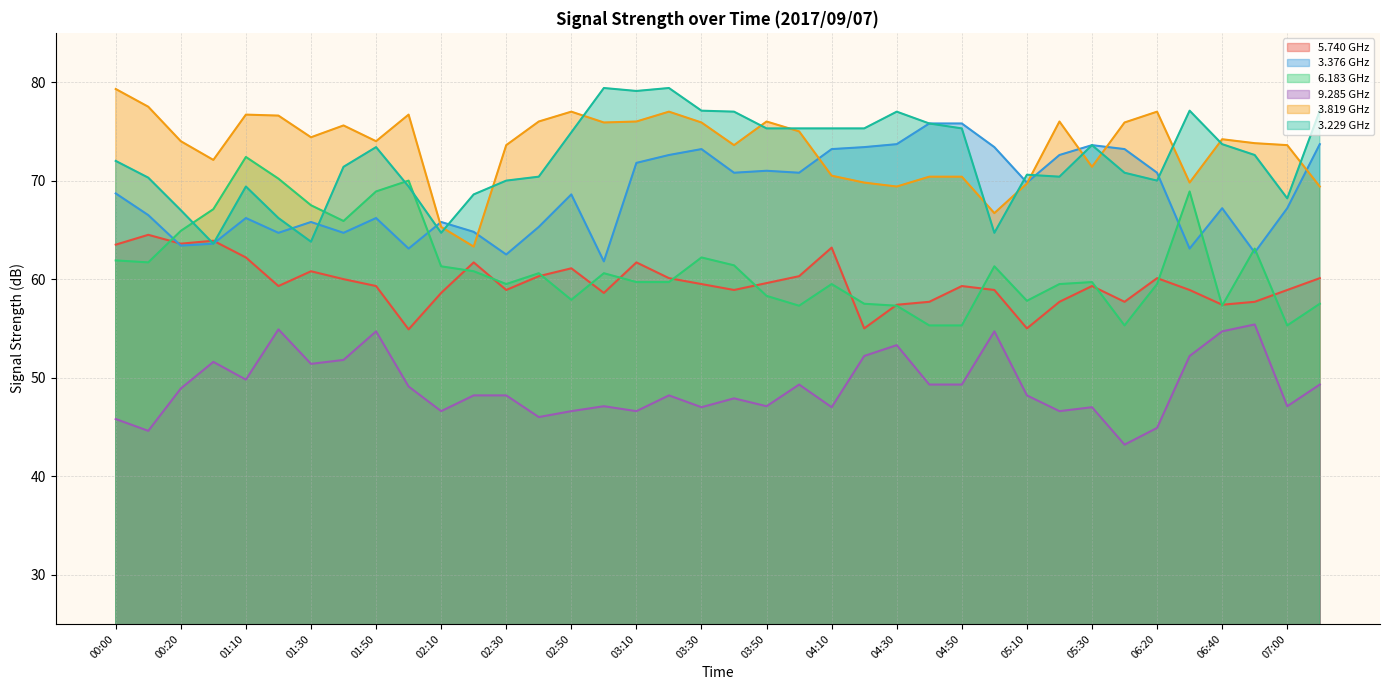

In 3.819, how many points are lower than both neighbors (excluding endpoints)?

10